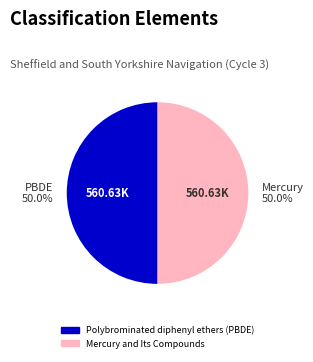

What is the ratio of the value at Mercury and Its Compounds to the value at Polybrominated diphenyl ethers (PBDE)?

1.0